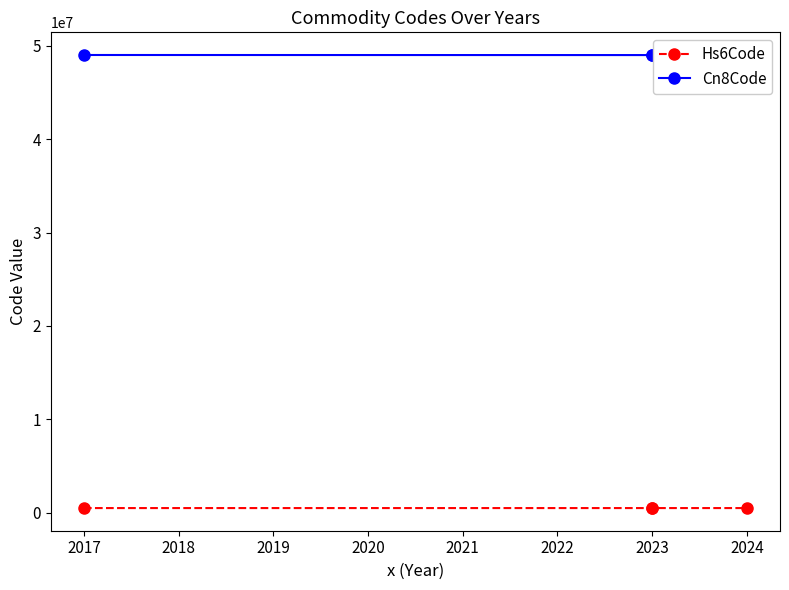

Between 2017 and 2024, which series saw the biggest shift?

Cn8Code